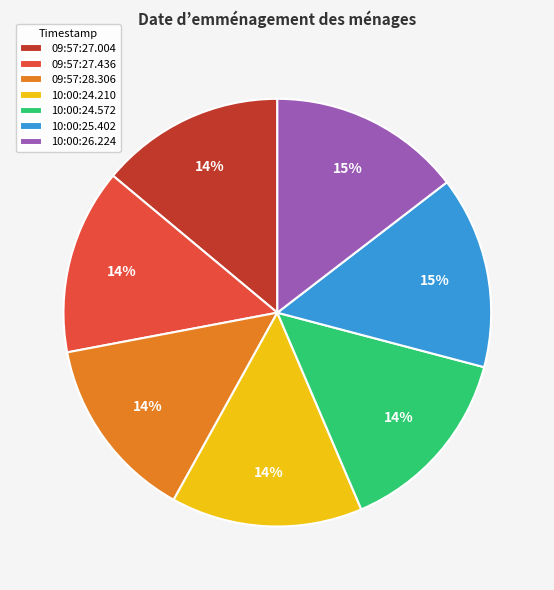

The 09:57:28.306 slice represents 14% of the pie. True or false?

True